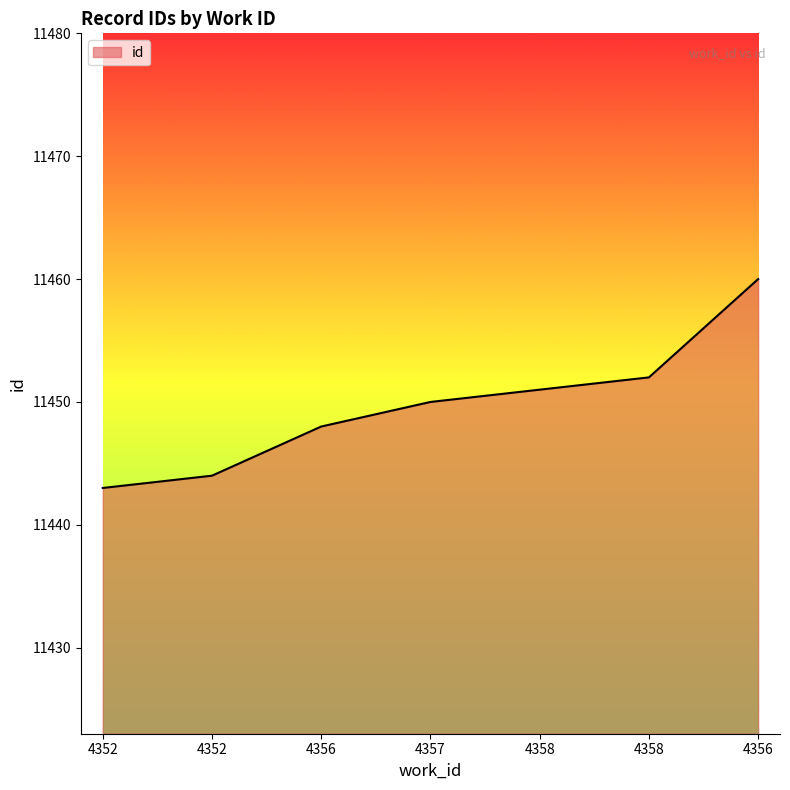

Between 4352 and 4356, which is larger?

4356